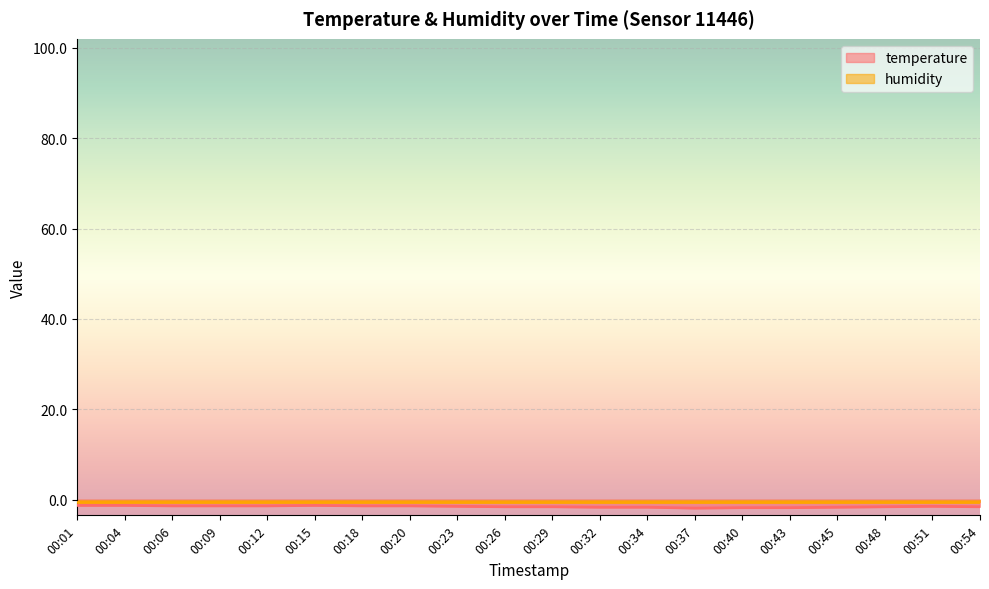

Is it true that the value at 00:09 is -2.1?

False